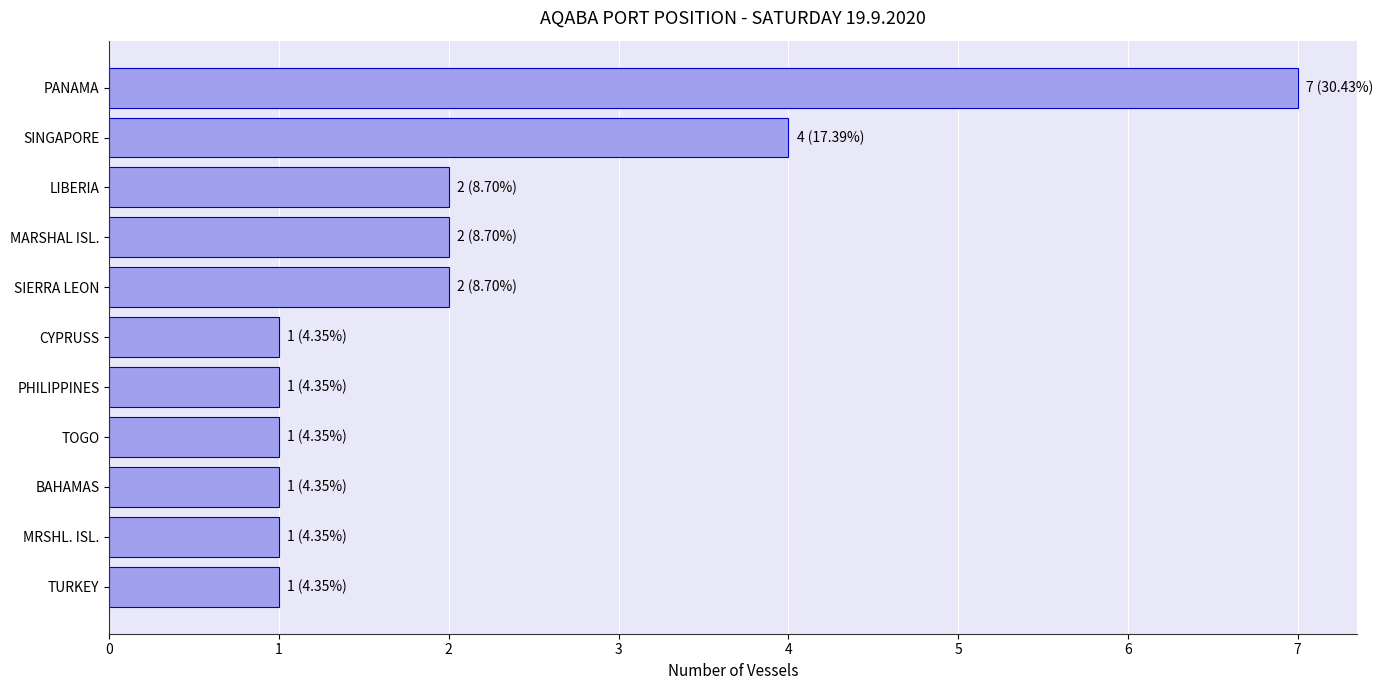

Is it true that the value at TURKEY is 0?

False